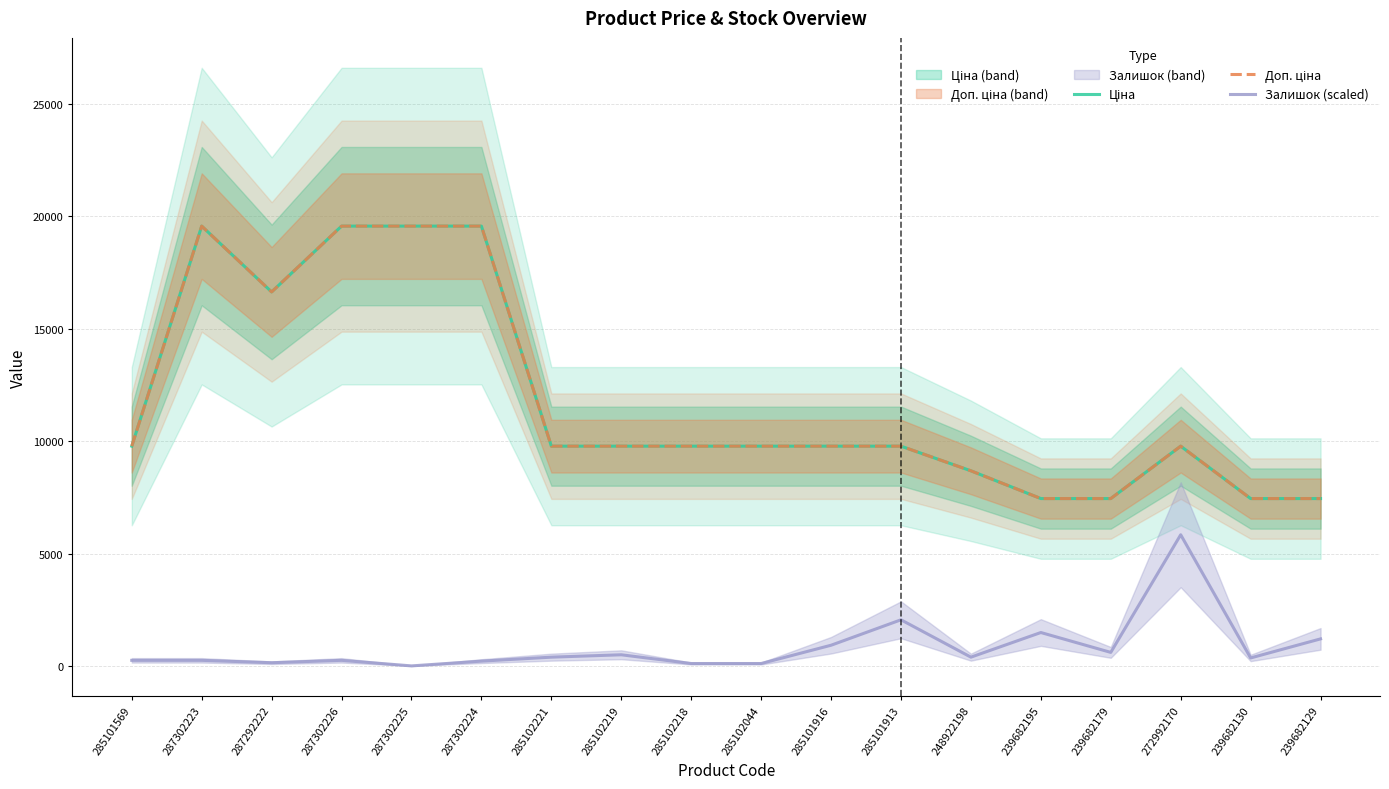

How many lines are shown in the chart?

3